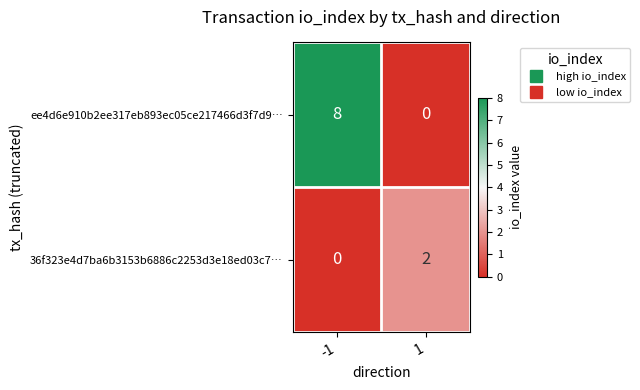

How many categories are shown in the chart?

2